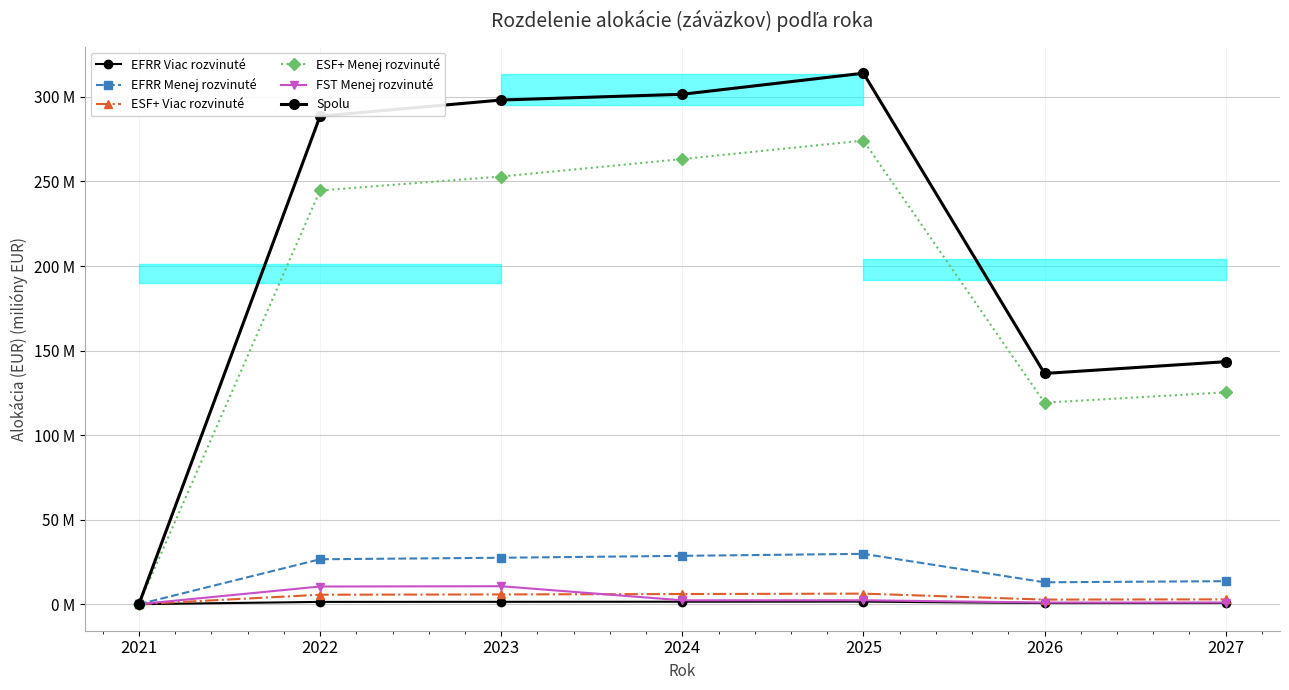

Is this an area chart (filled region under the line)?

No